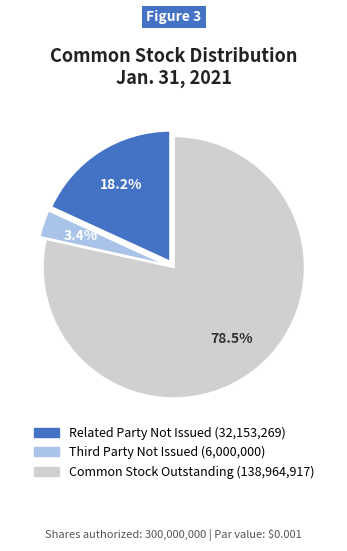

Is there a majority slice in this chart?

Yes